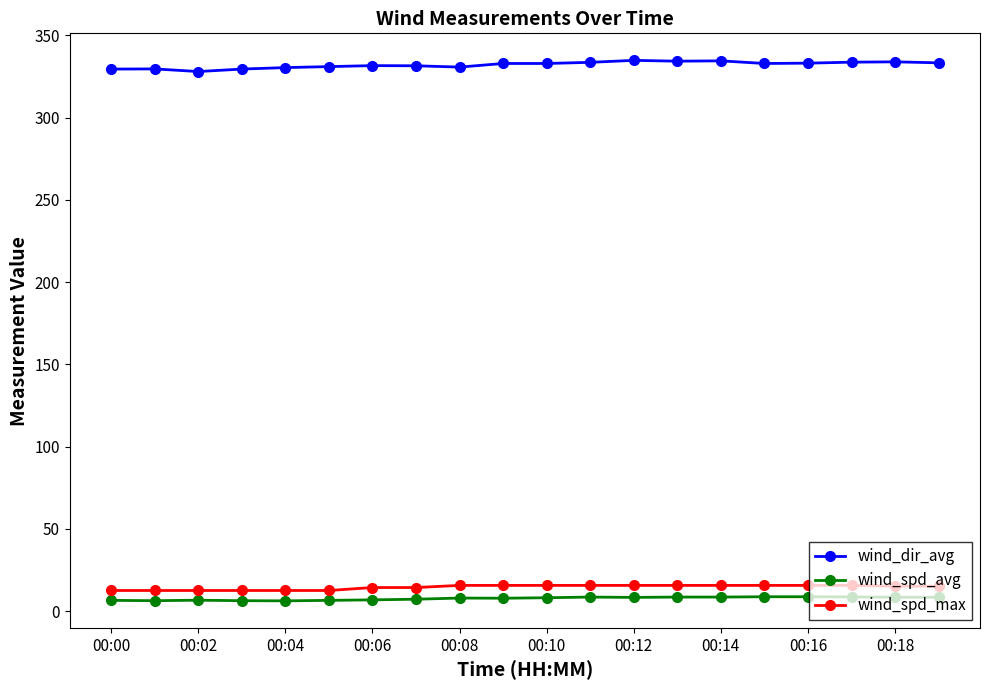

True or false: wind_spd_max and wind_dir_avg intersect in this chart.

False